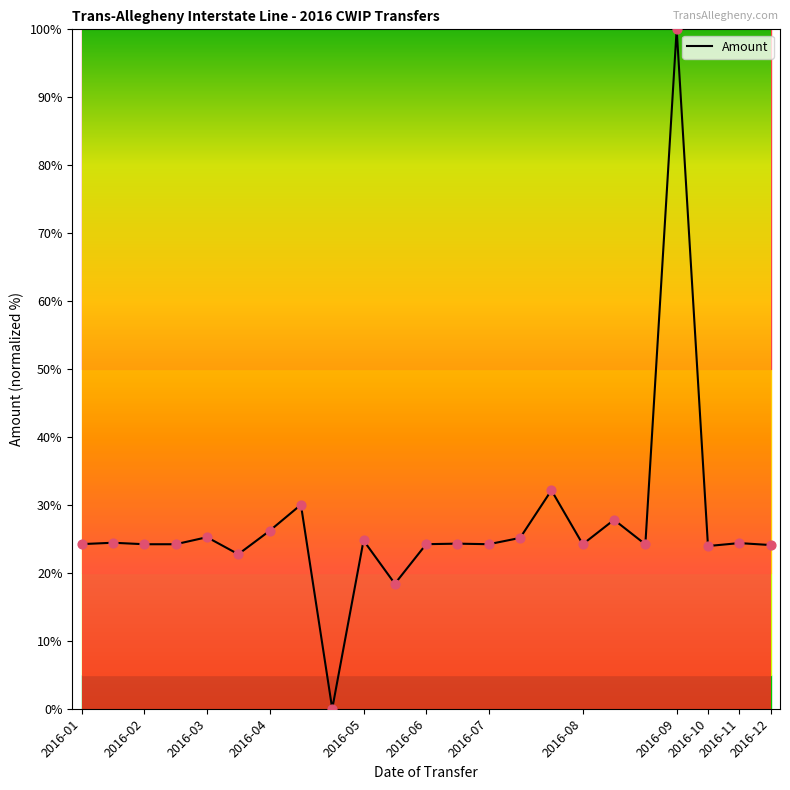

What is the maximum value shown in the chart?

100.0